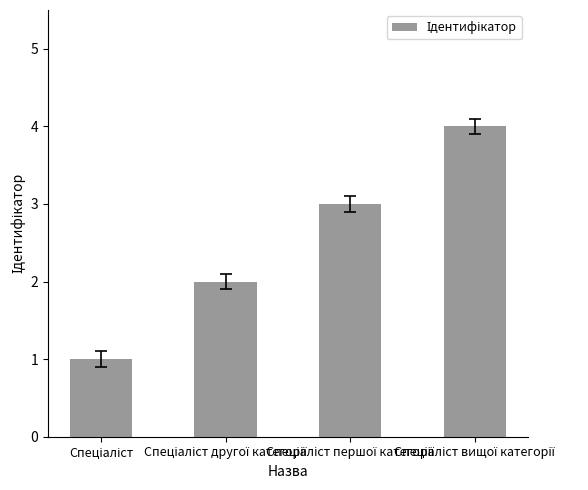

How many values are below 3?

2